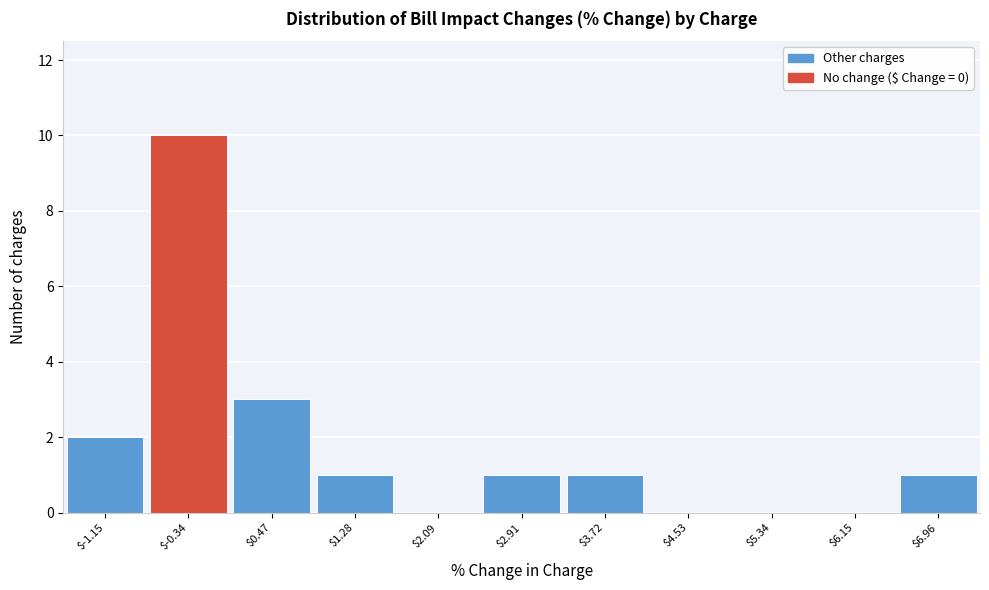

Over which range of the x-axis is the bar tallest?

-0.7 to 0.1